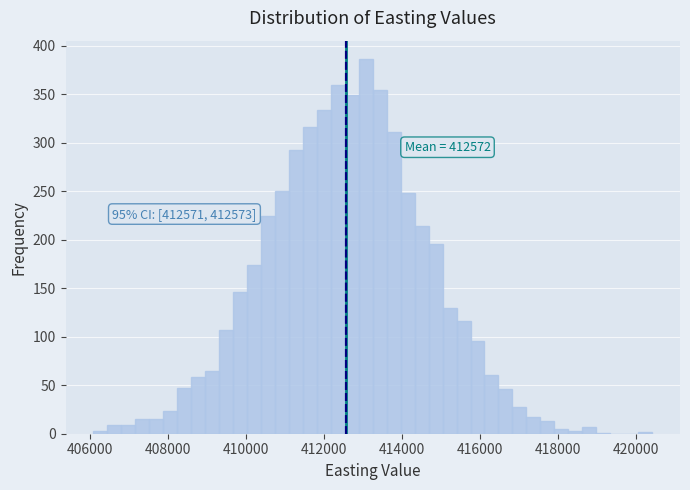

Read against the x-axis, roughly where is the centre of the tallest bar?

413000